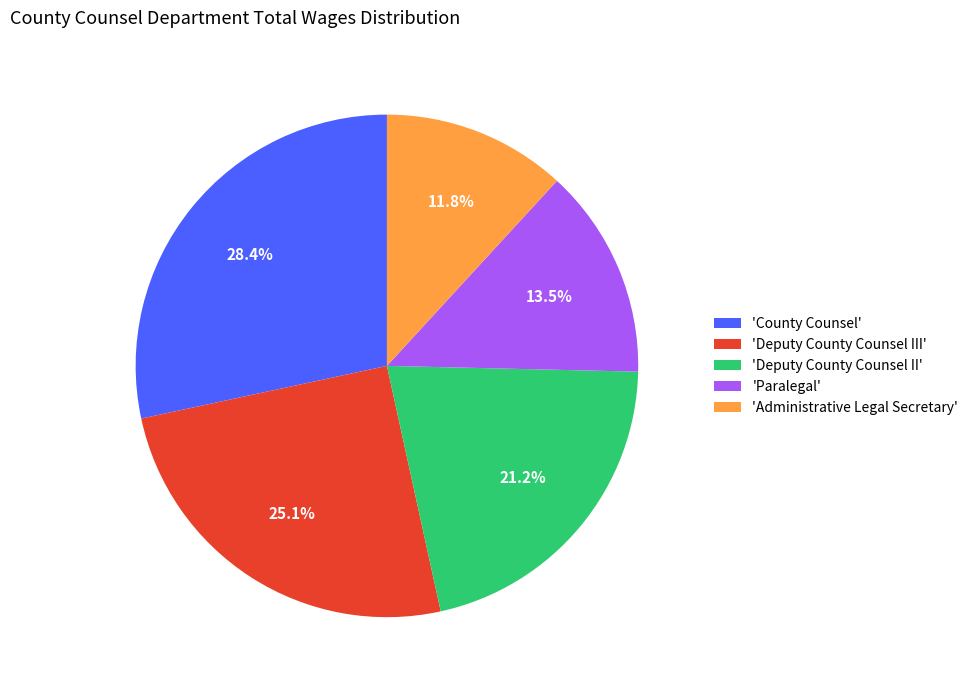

Is there any slice that represents more than half of the pie?

No